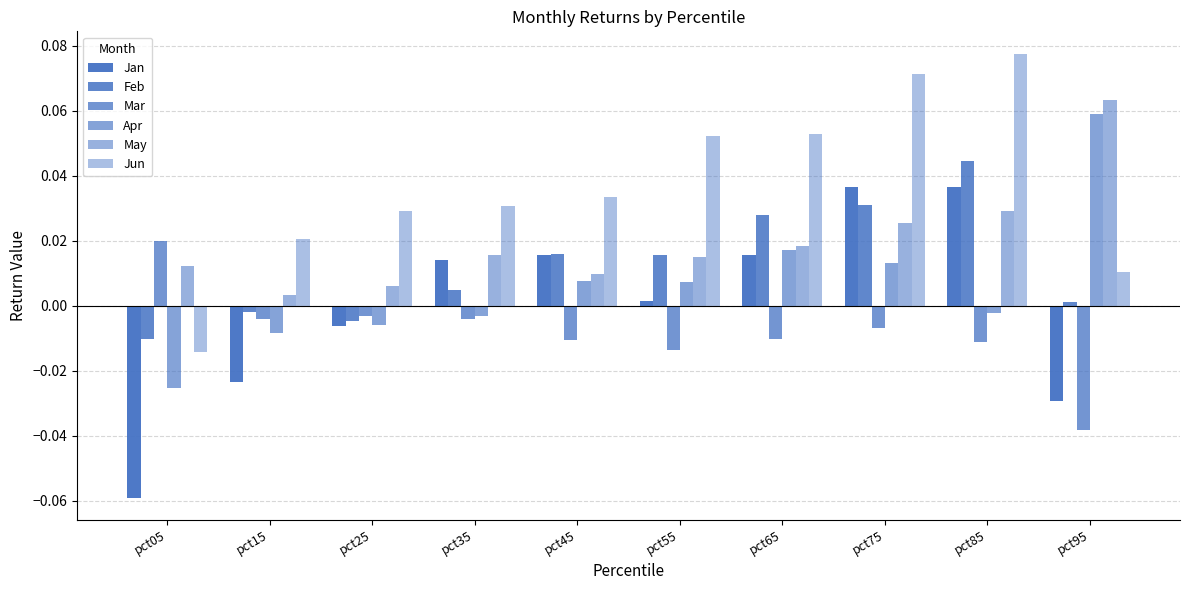

How many data points in Jun are above 0?

9